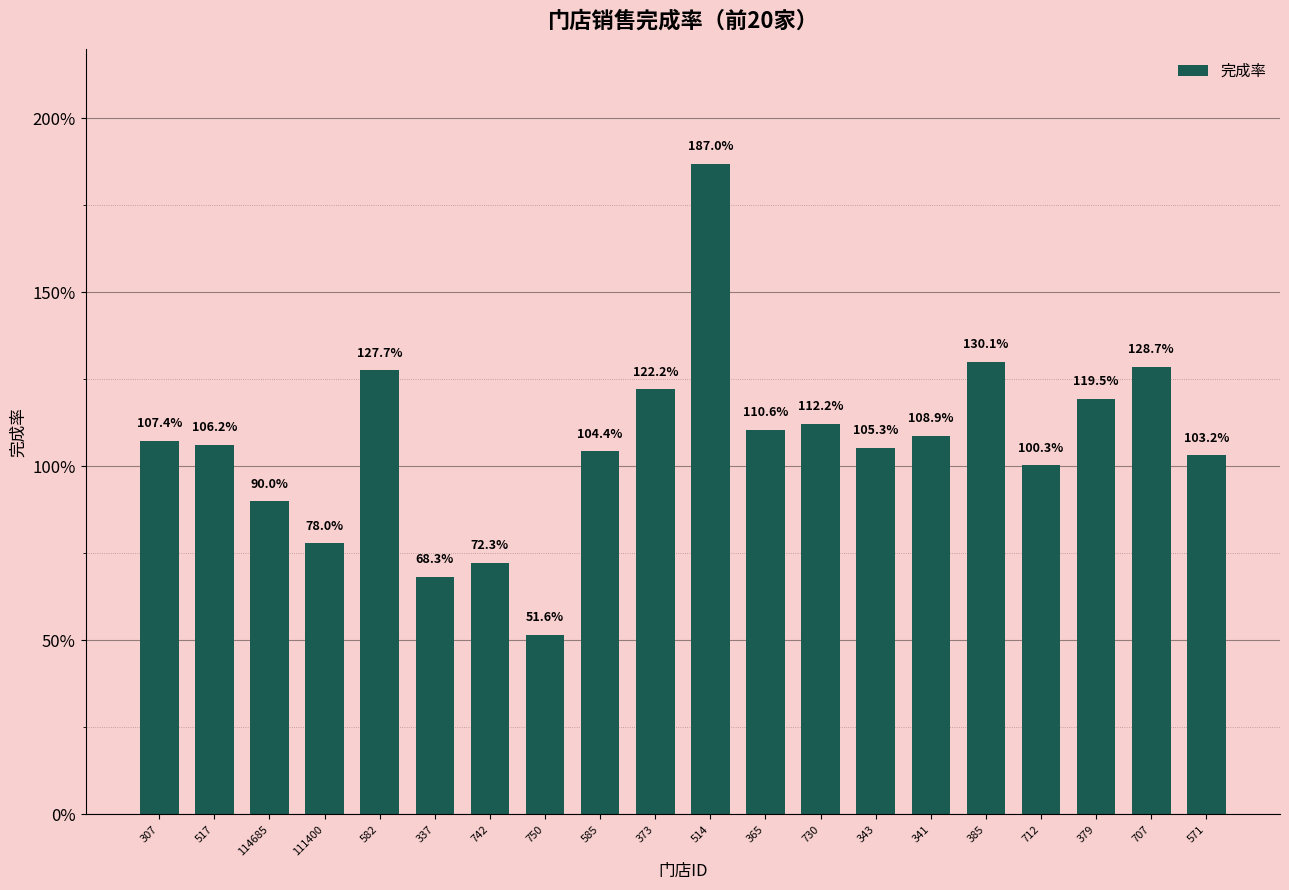

Rank the categories by value from highest to lowest.

514, 385, 707, 582, 373, 379, 730, 365, 341, 307, 517, 343, 585, 571, 712, 114685, 111400, 742, 337, 750